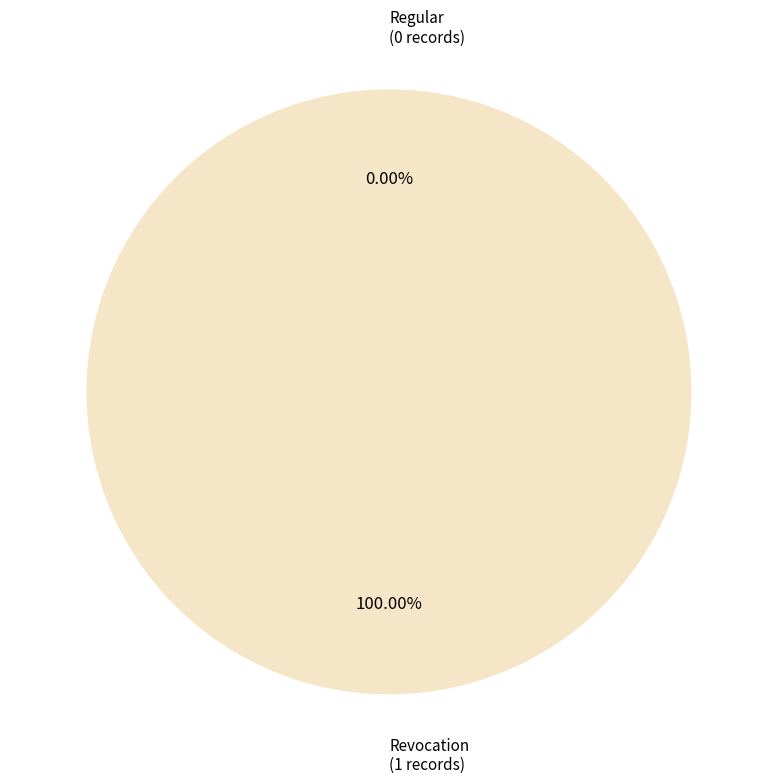

To the nearest percent, what portion does Revocation represent?

100%